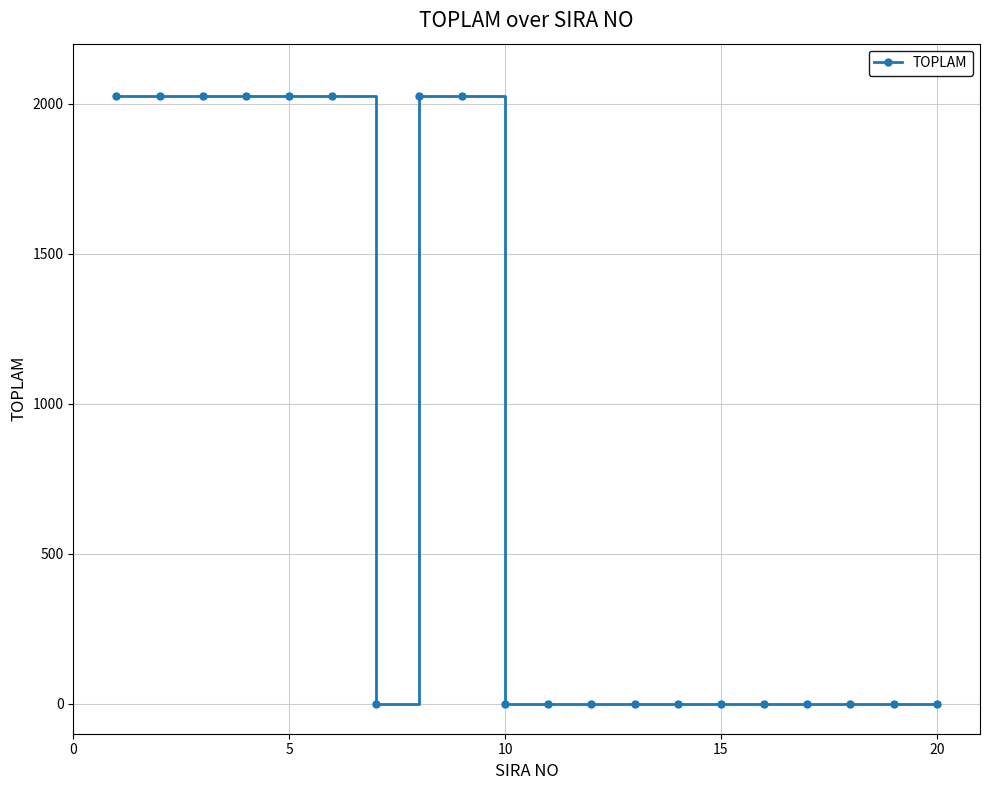

What is the greatest value displayed?

2025